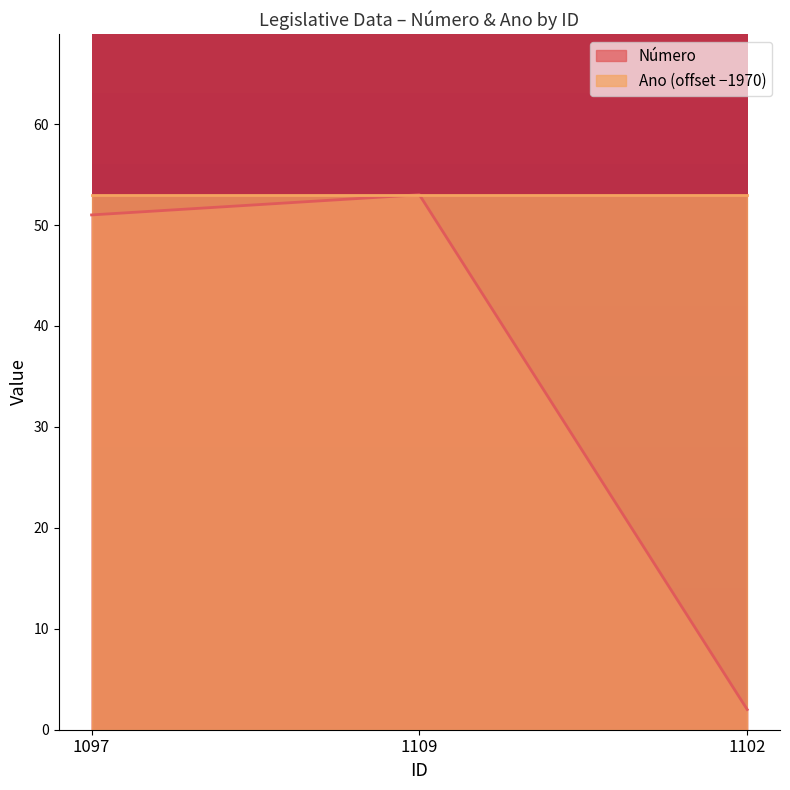

How many categories are shown in the chart?

3